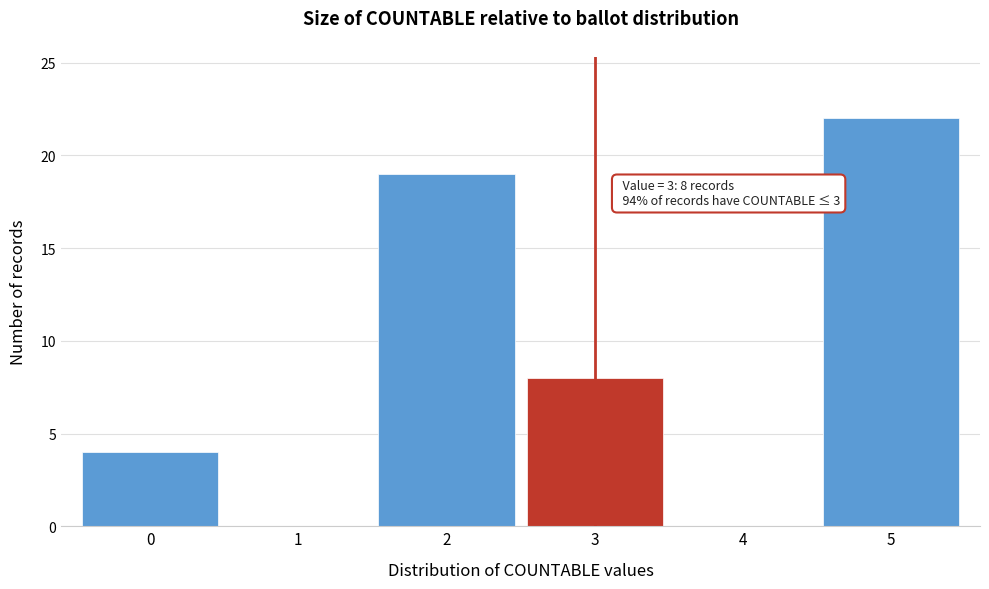

Which range on the x-axis has the tallest bar?

4.5 to 5.5